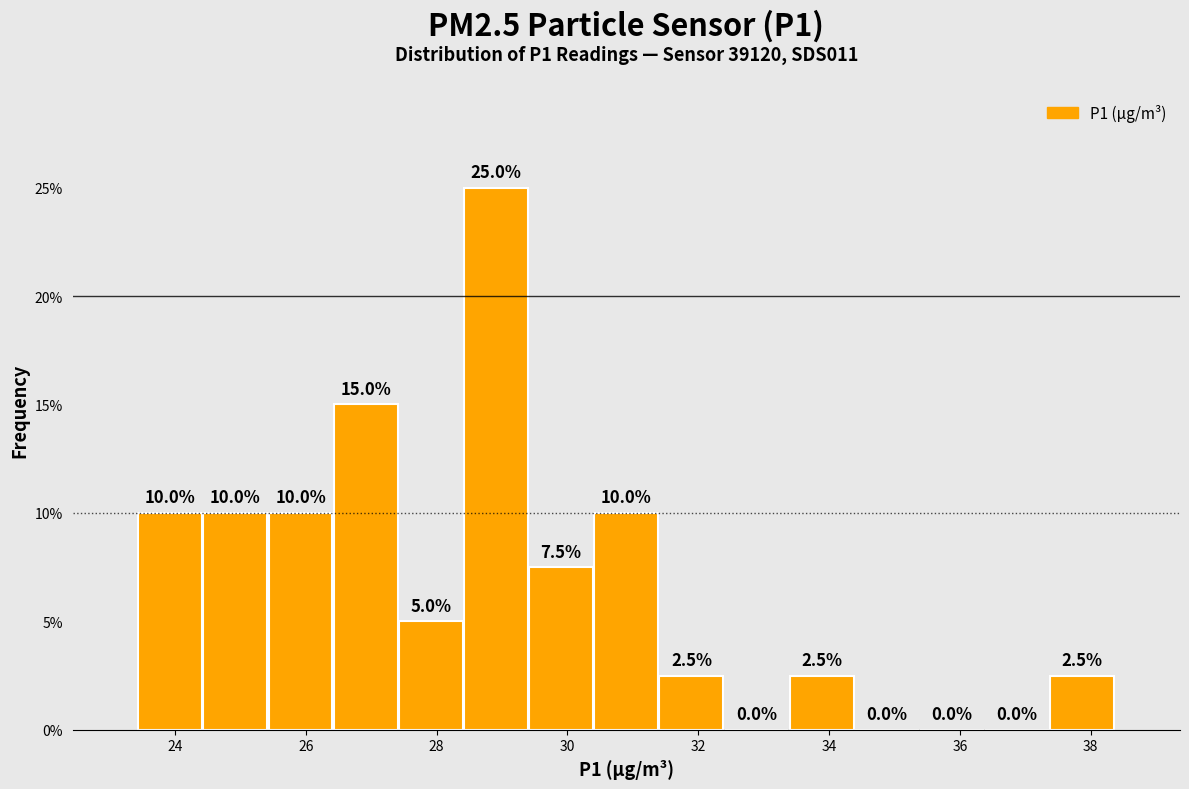

Which range on the x-axis has the tallest bar?

28.4 to 29.4